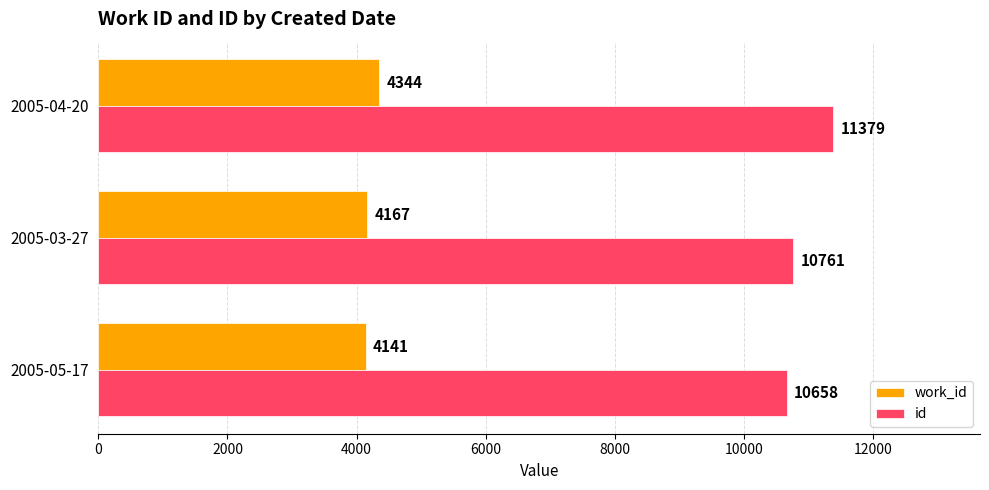

Which series has the widest spread of values?

id